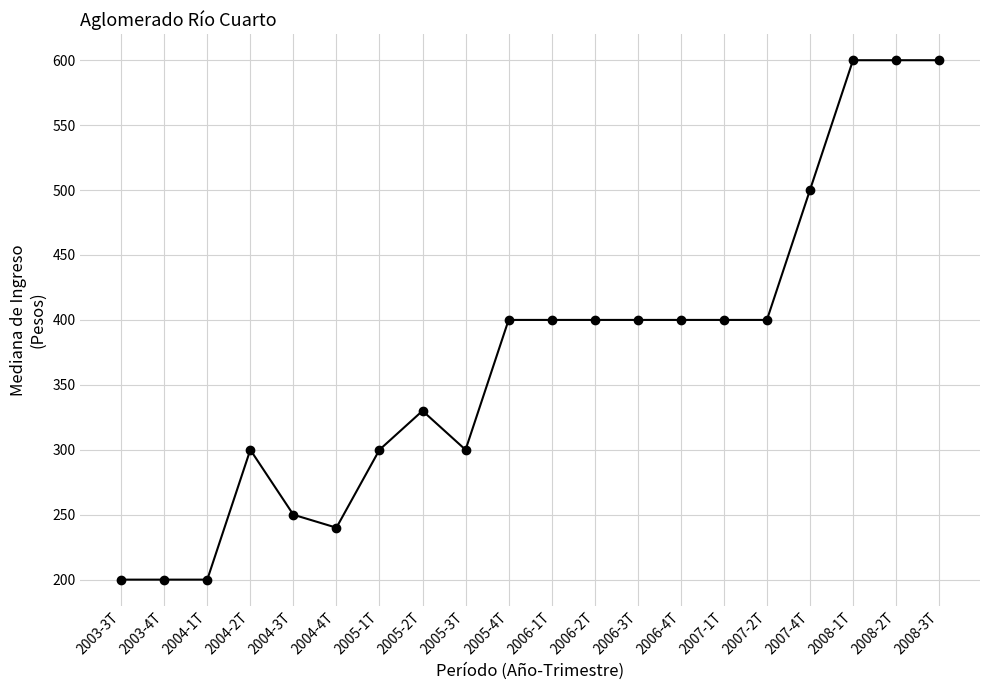

What is the value of the 10th point from the left?

400